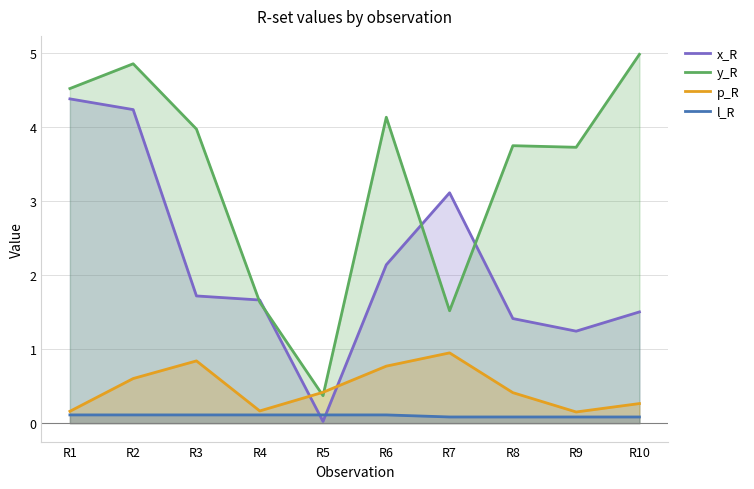

Reading right to left, transcribe all the data shown in this chart.

x_R: R10=1.5	R9=1.2	R8=1.4	R7=3.1	R6=2.1	R5=0.0	R4=1.7	R3=1.7	R2=4.2	R1=4.4
y_R: R10=5.0	R9=3.7	R8=3.7	R7=1.5	R6=4.1	R5=0.4	R4=1.6	R3=4.0	R2=4.8	R1=4.5
p_R: R10=0.3	R9=0.2	R8=0.4	R7=0.9	R6=0.8	R5=0.4	R4=0.2	R3=0.8	R2=0.6	R1=0.2
l_R: R10=0.1	R9=0.1	R8=0.1	R7=0.1	R6=0.1	R5=0.1	R4=0.1	R3=0.1	R2=0.1	R1=0.1